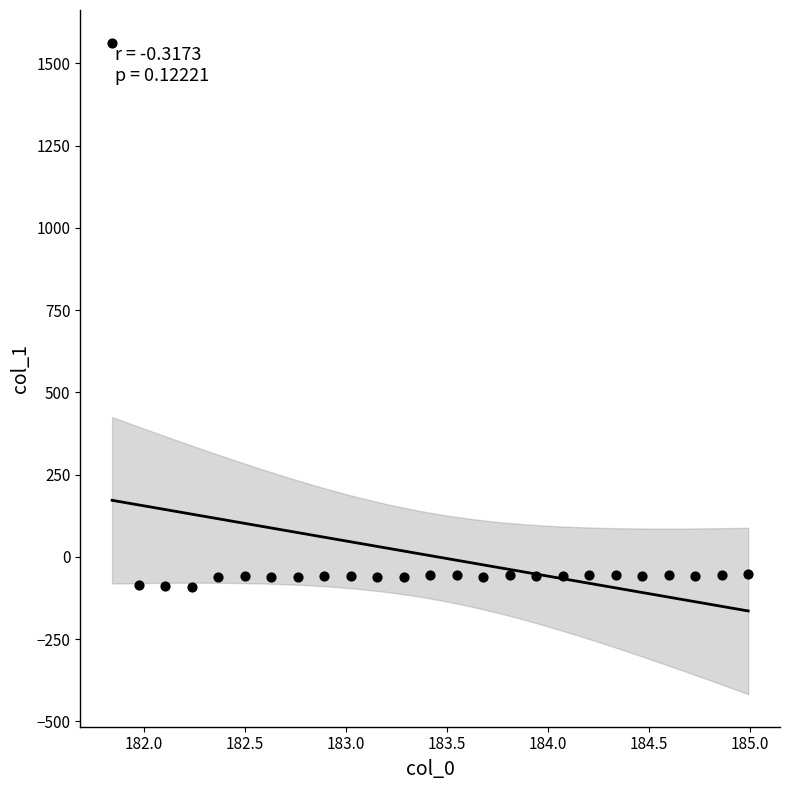

What is the range of Y values (max minus min)?

1654.5